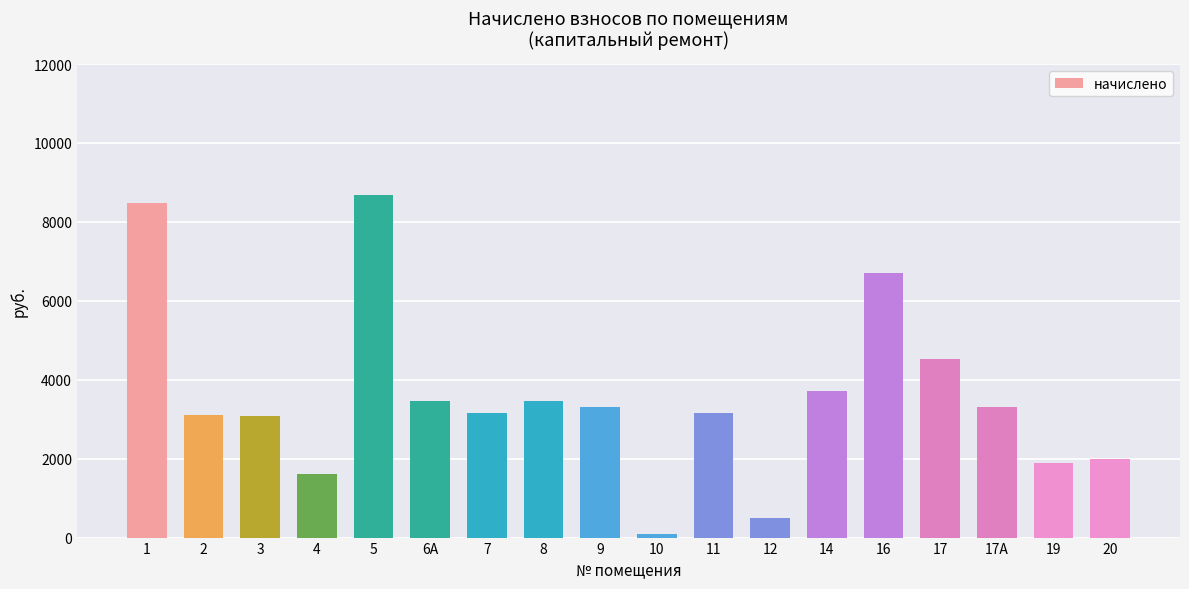

How many data points are above 3317?

9